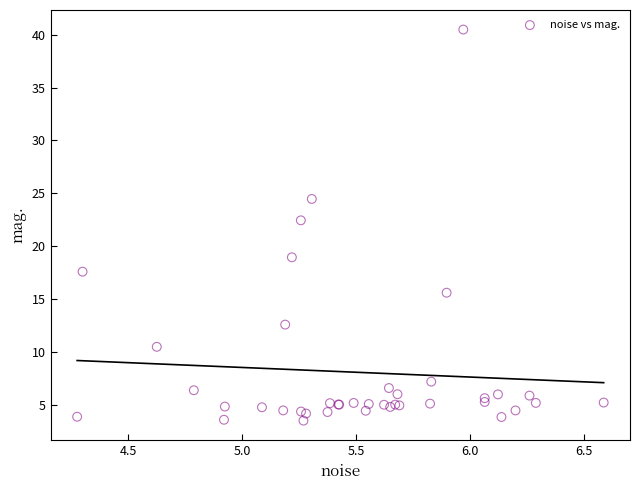

What Y value in the scatter plot is closest to 21?

22.4